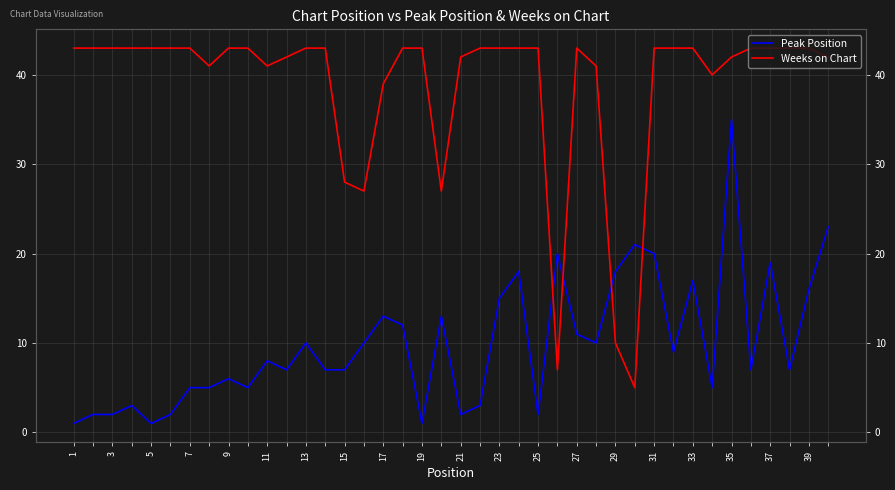

In Peak Position, how many points are higher than both neighbors (excluding endpoints)?

12